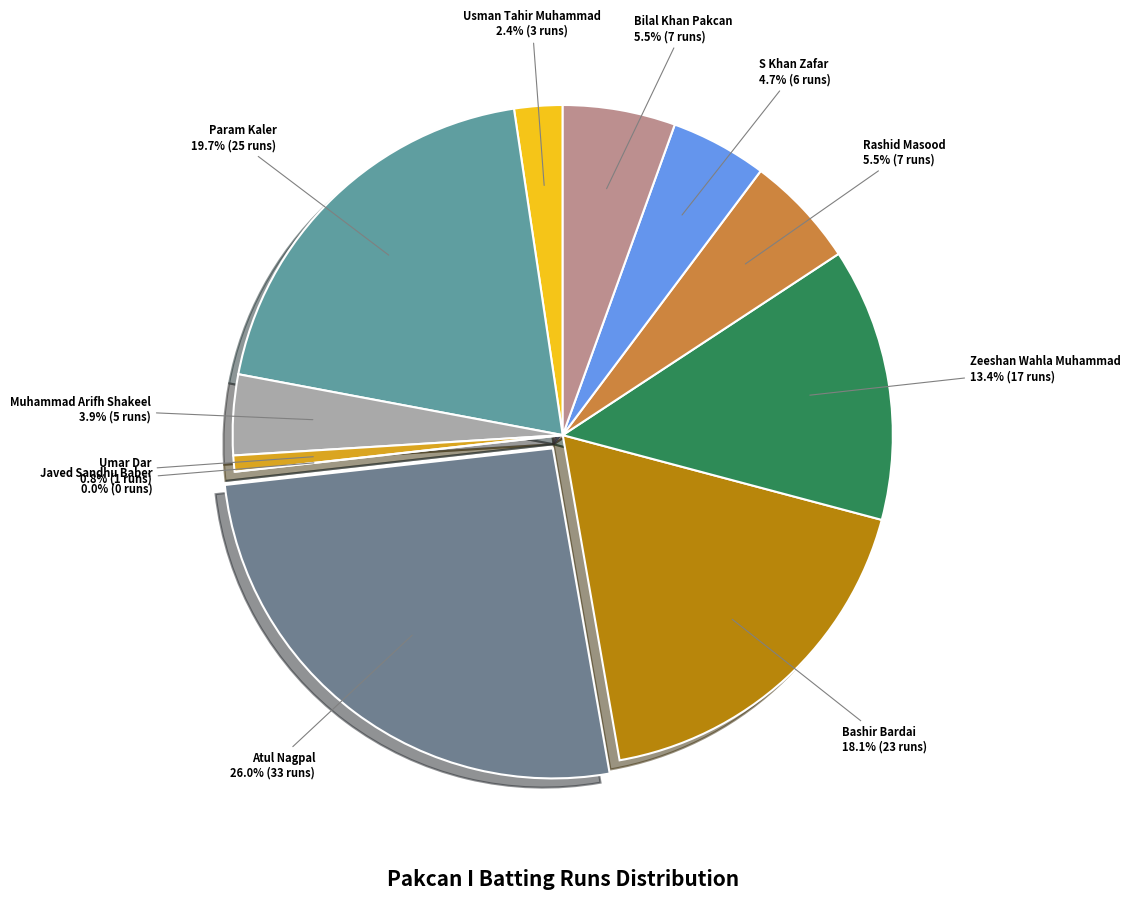

What is the change in value from Usman Tahir Muhammad to S Khan Zafar?

+3